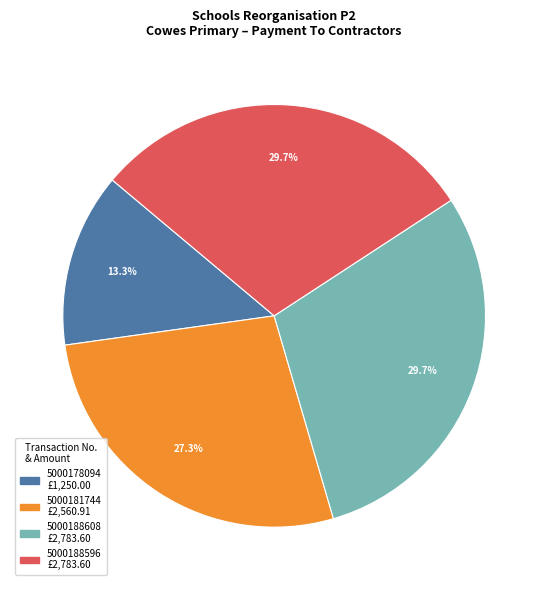

The 5000178094 slice represents 6% of the pie. True or false?

False